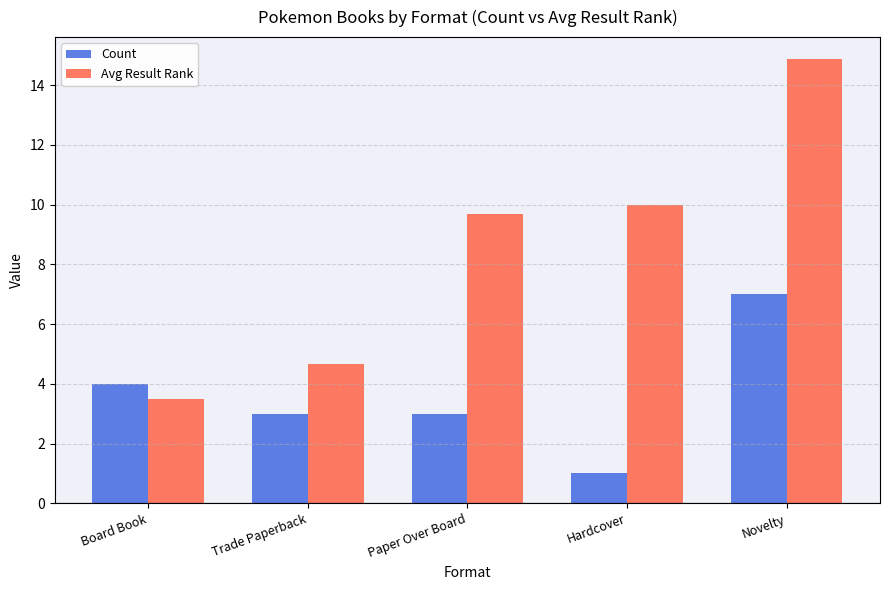

How many Count values are between 3 and 4?

3